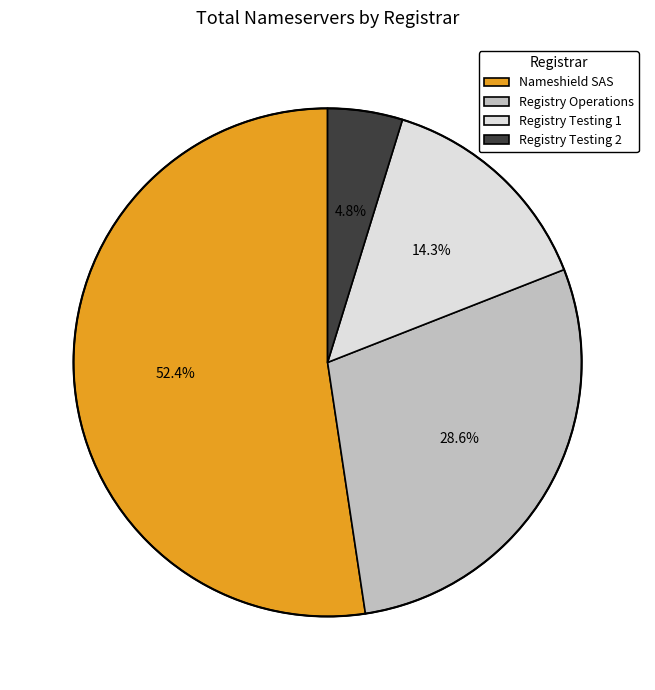

To the nearest percent, what portion does Nameshield SAS represent?

52%